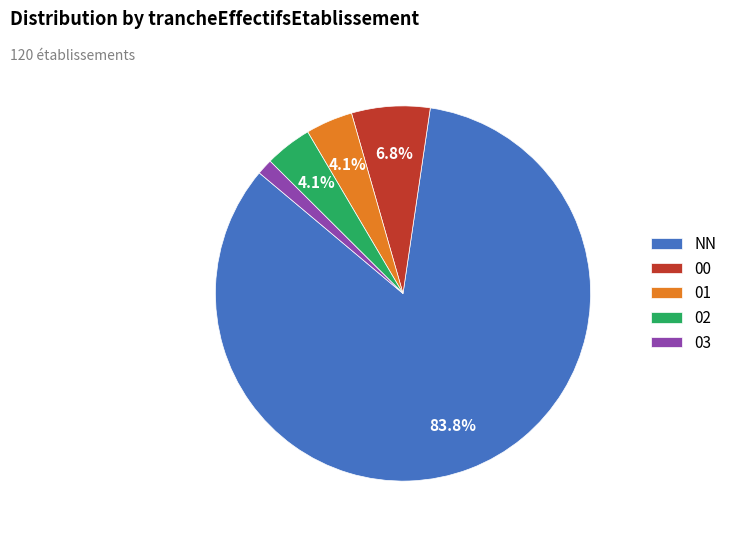

What percentage is NOT represented by 01?

95.9%